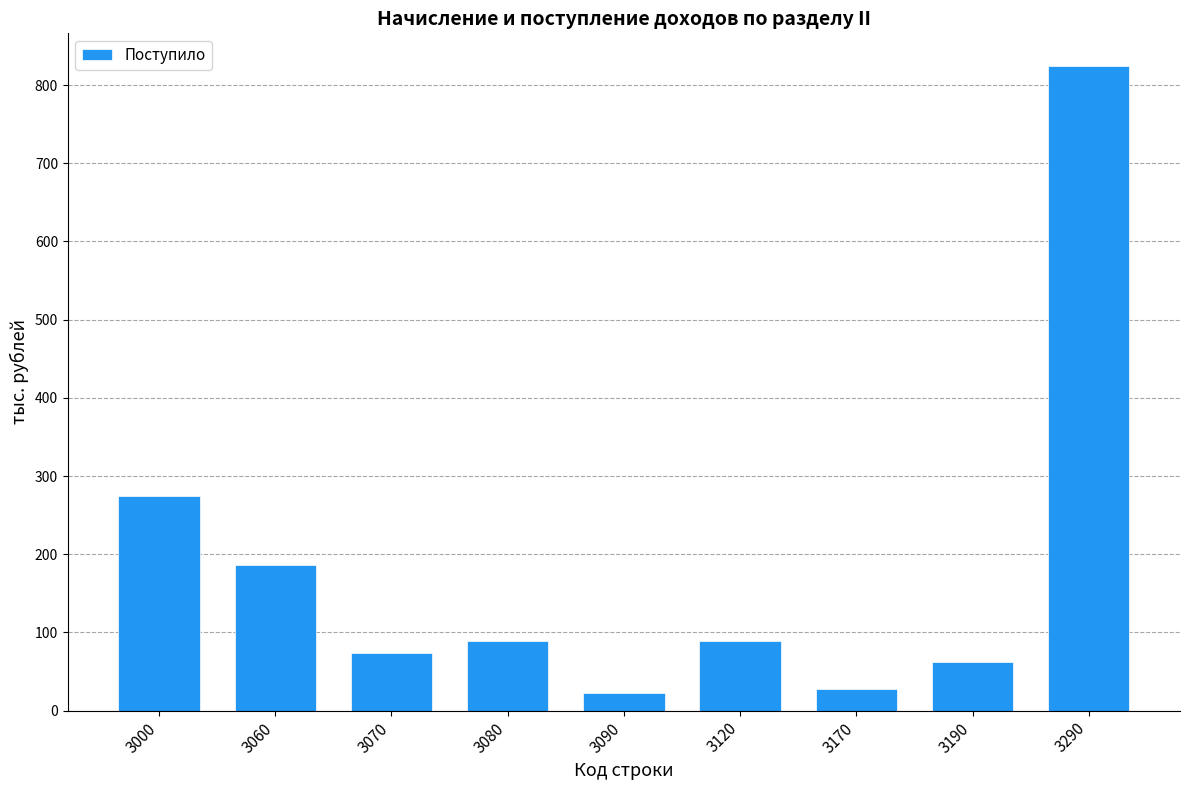

What is the difference between the values at 3120 and 3000?

186